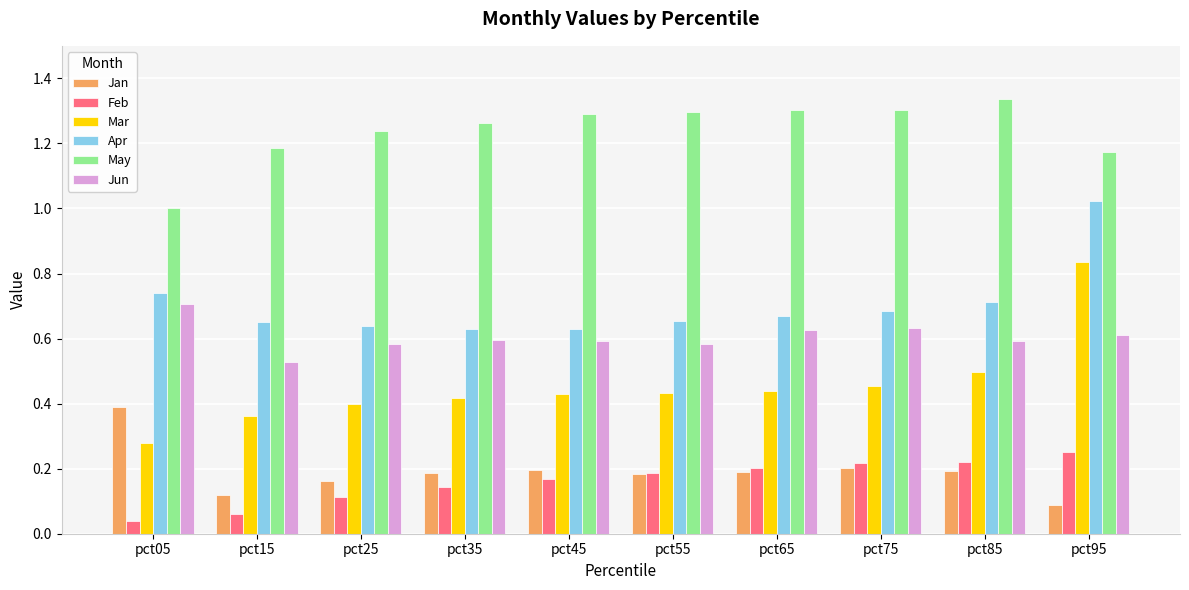

What is the sum of all Jan values?

1.9